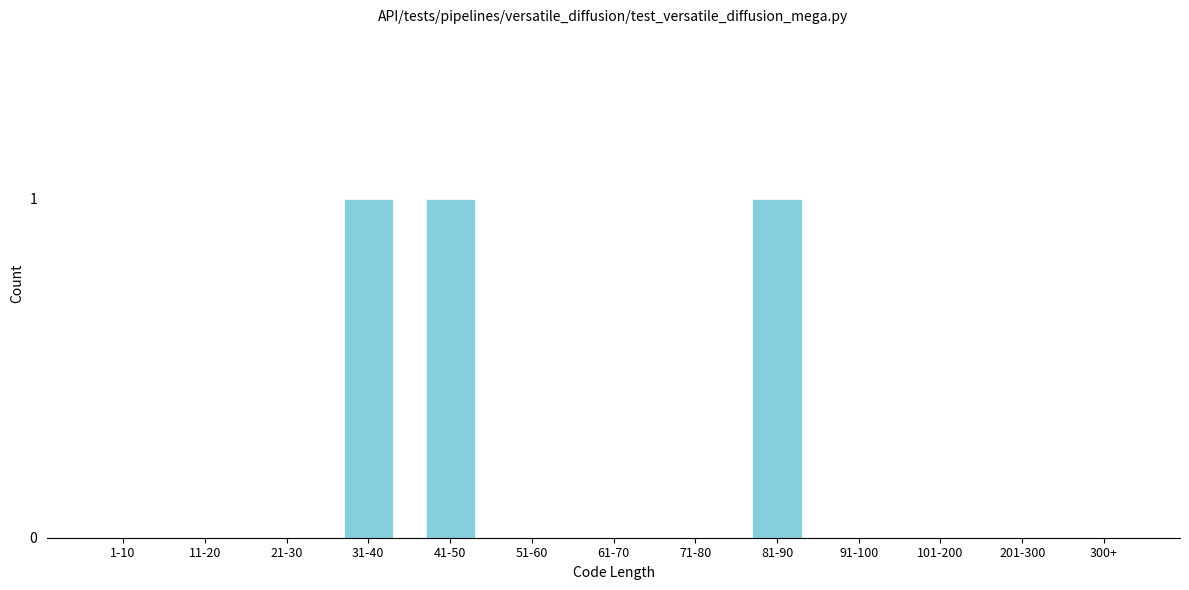

Reading right to left, transcribe all the data shown in this chart.

300+=0	201-300=0	101-200=0	91-100=0	81-90=1	71-80=0	61-70=0	51-60=0	41-50=1	31-40=1	21-30=0	11-20=0	1-10=0